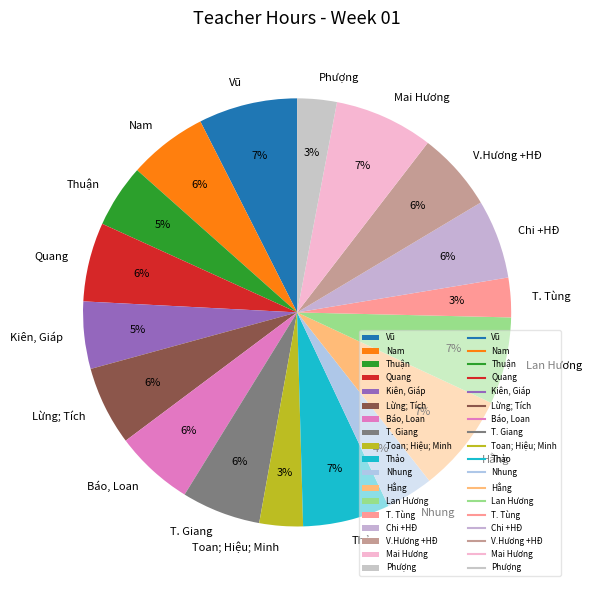

Does Báo, Loan account for over 50% of the chart?

No